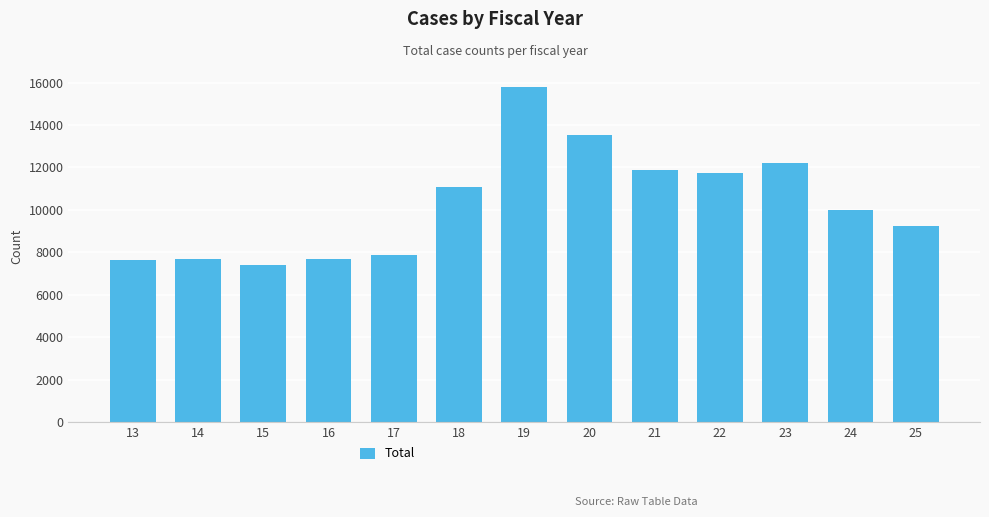

Approximately how many times larger is the value at 24 compared to 23?

0.8